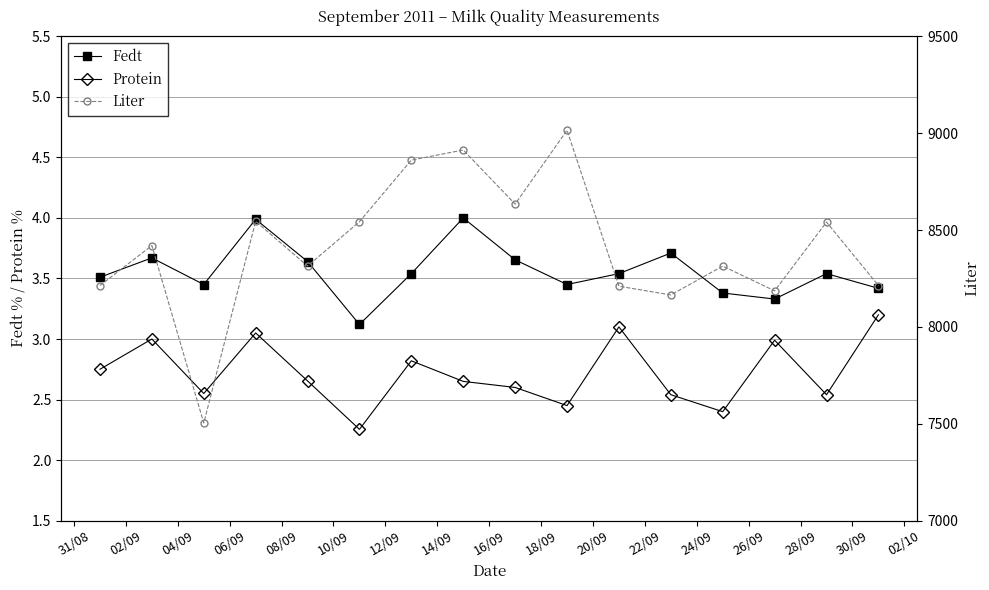

What is the minimum value for Fedt?

3.1